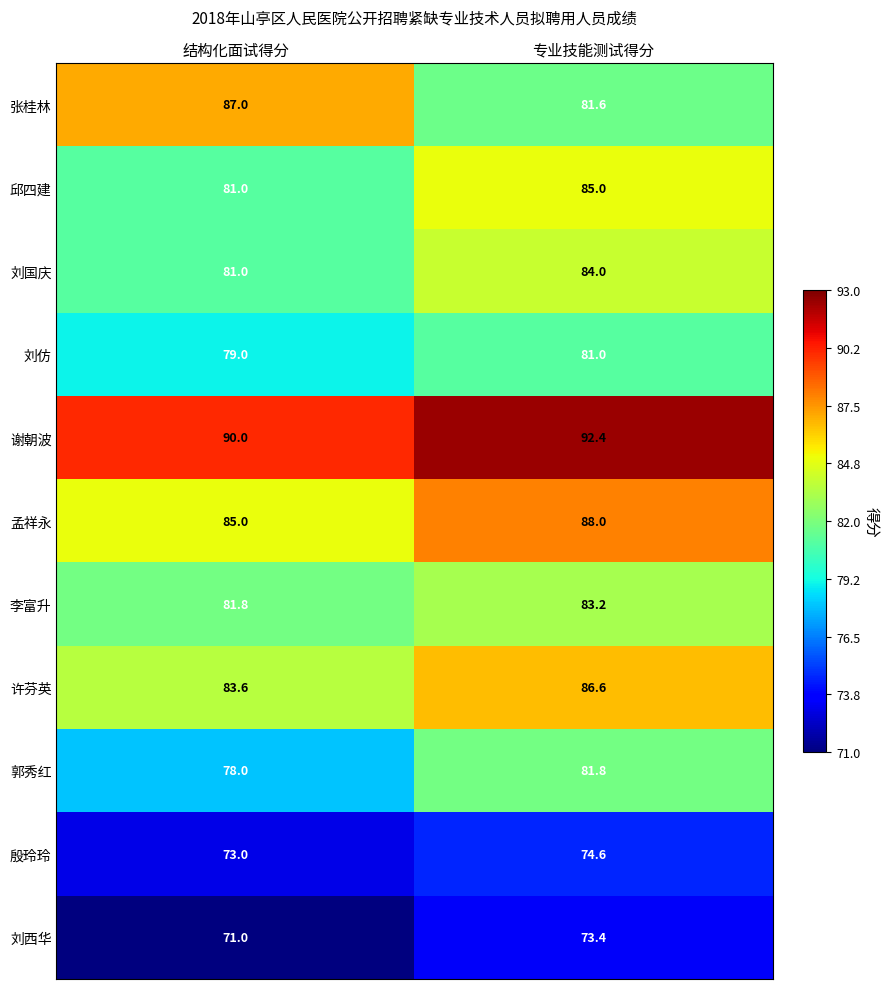

Where is 张桂林 nearest to the value 84?

专业技能测试得分